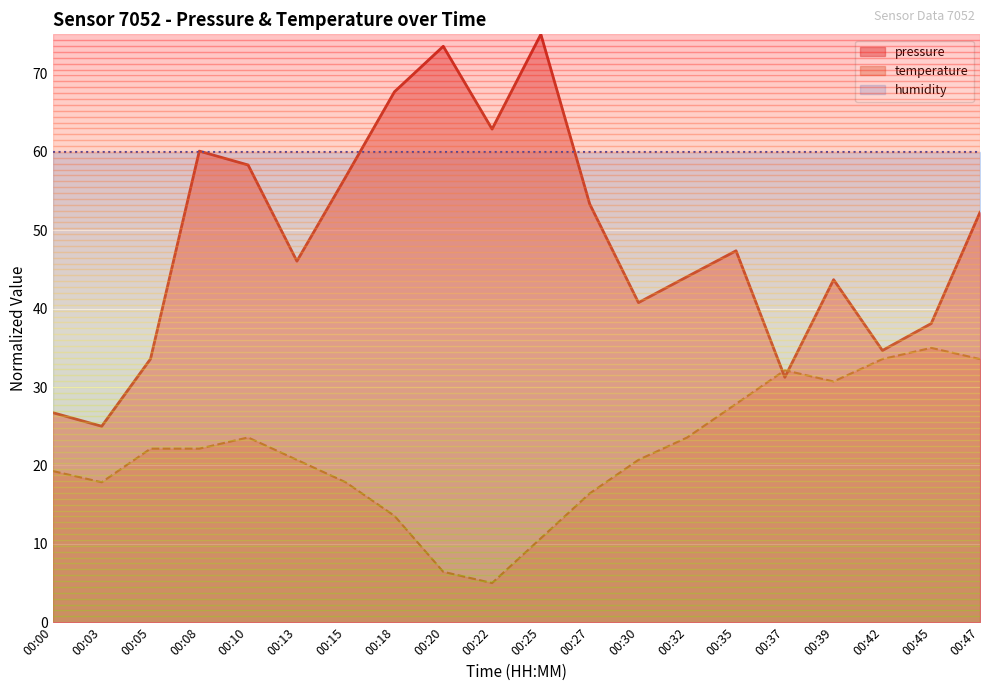

At which label is temperature closest to 20?

00:13